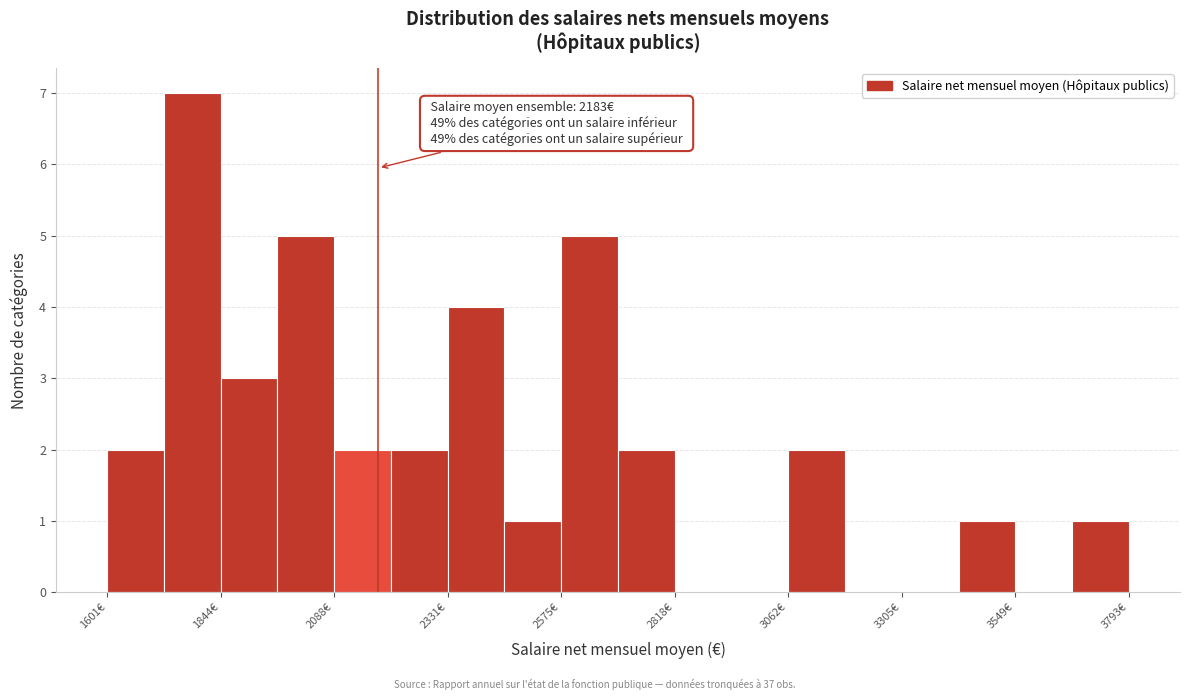

Read against the x-axis, roughly where is the centre of the tallest bar?

1800